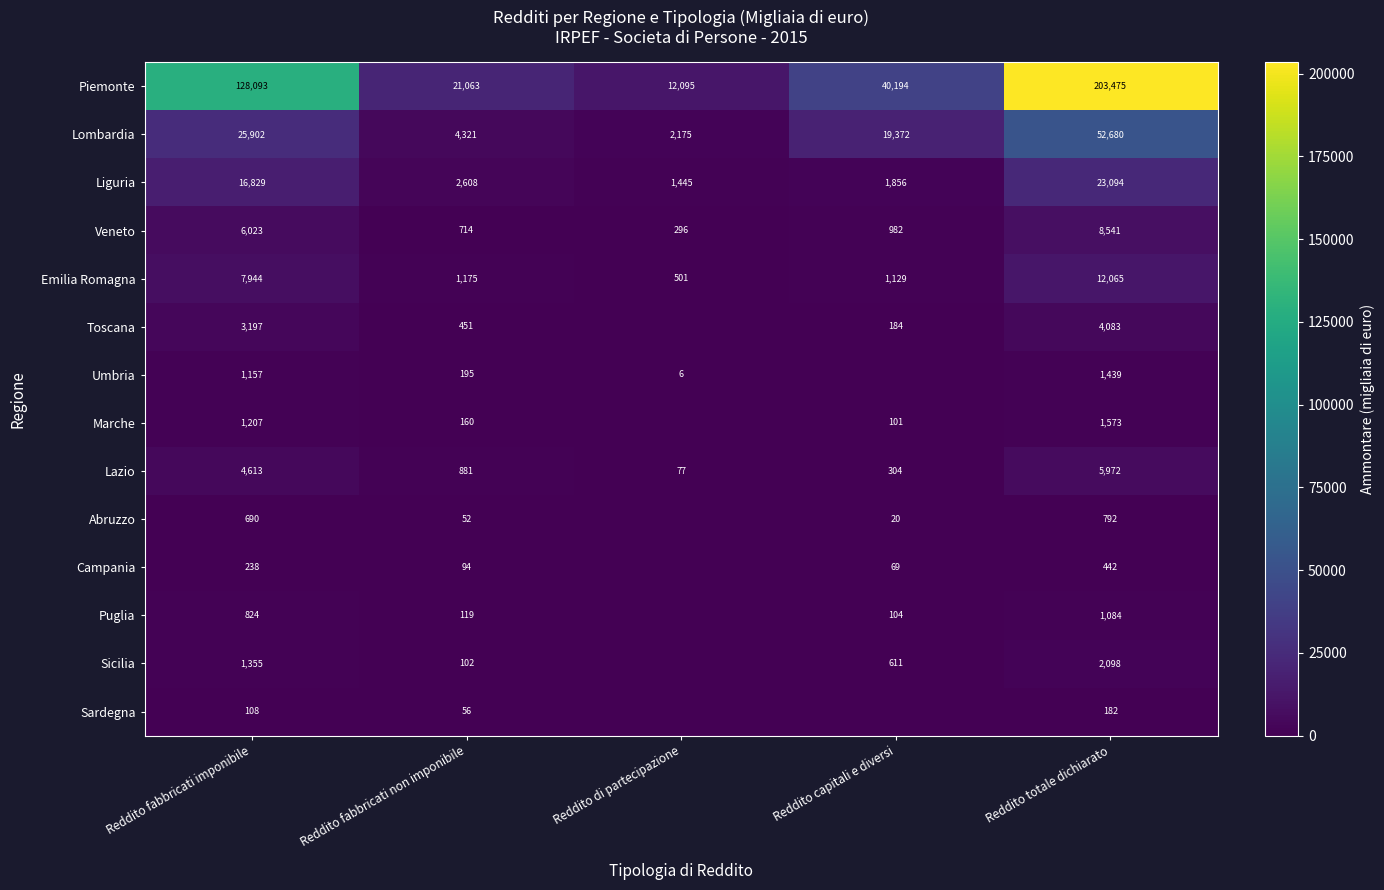

At how many categories does at least one series exceed 189631?

1